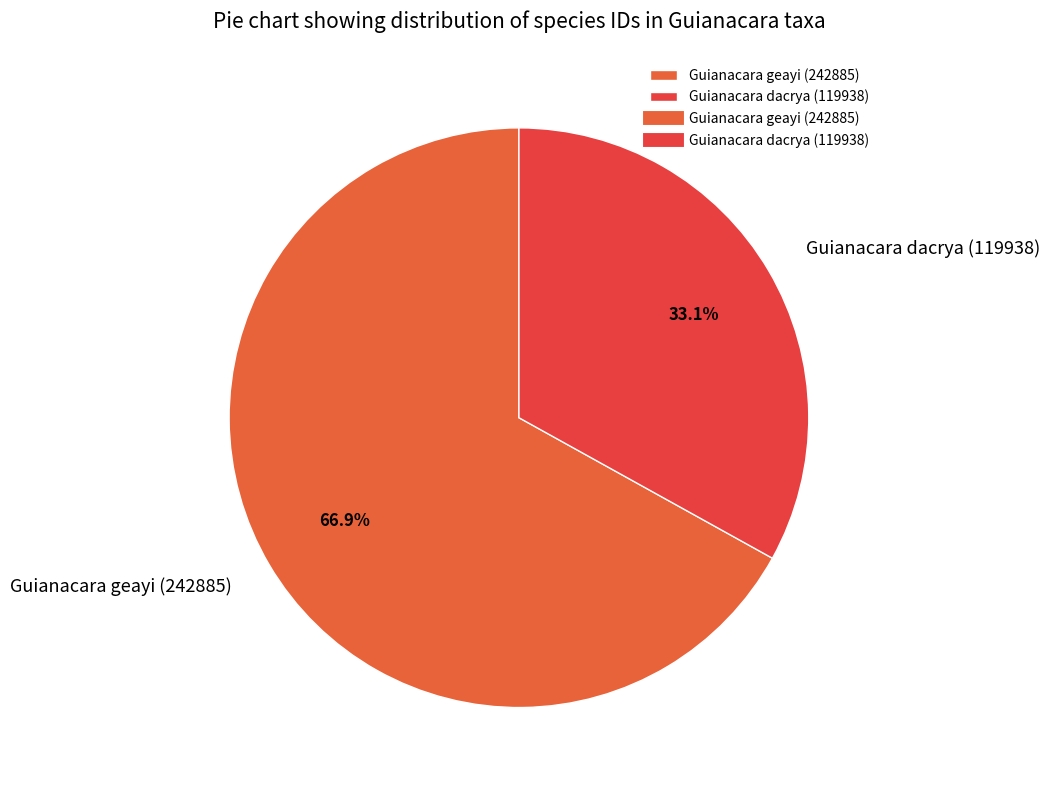

Count the number of slices in the pie.

2